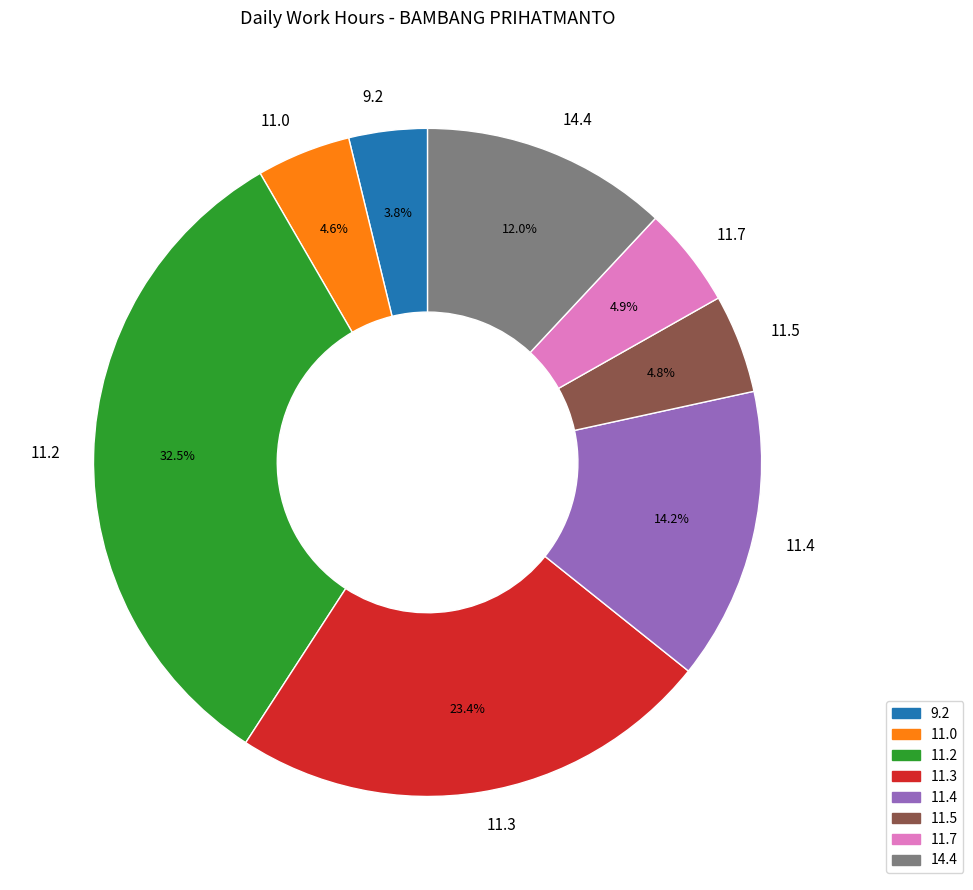

How many slices are in this pie chart?

8